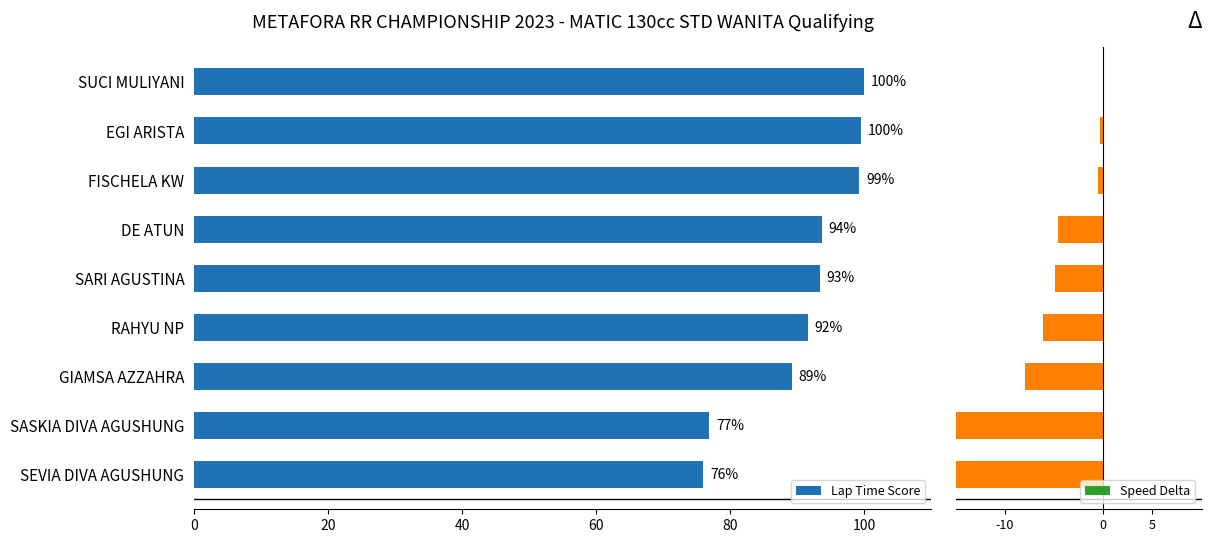

The value of Lap Time Score at DE ATUN is 93.7. True or false?

True